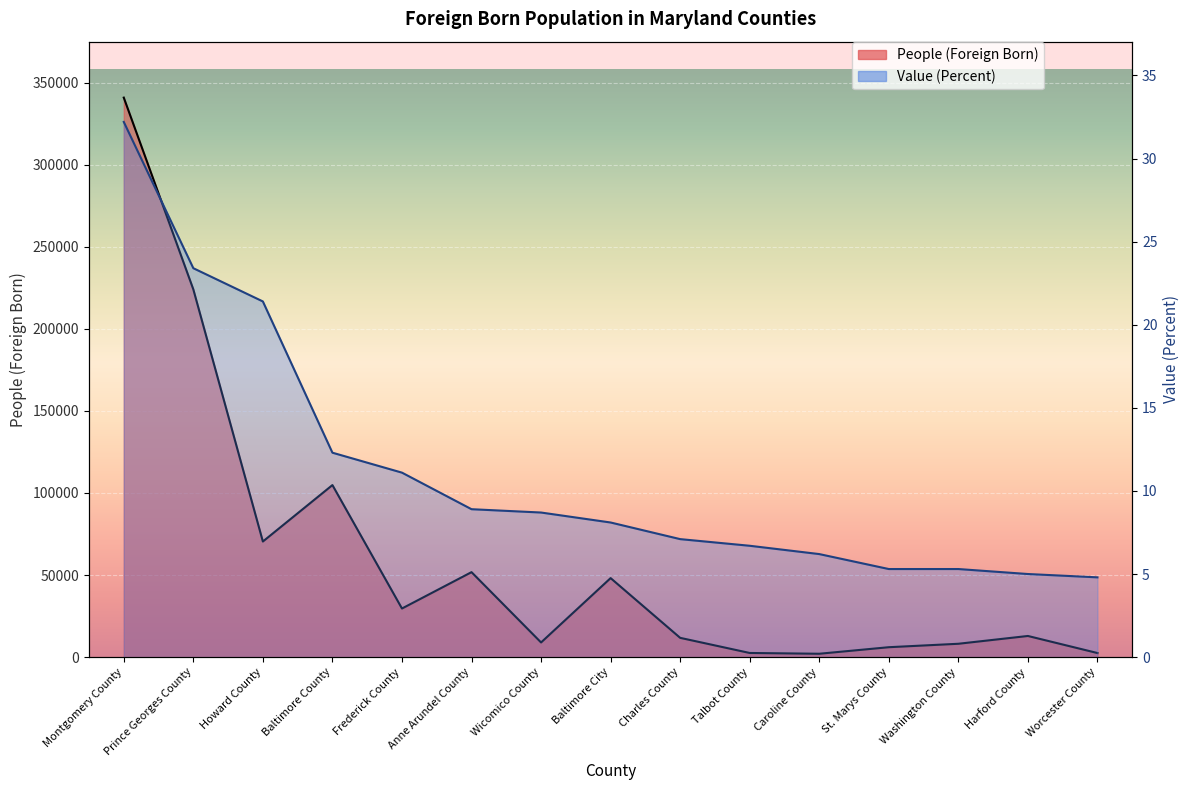

Reading right to left, transcribe all the data shown in this chart.

People (Foreign Born): 2492.0	12887.0	8137.0	6042.0	2052.0	2528.0	11746.0	48142.0	8932.0	51772.0	29617.0	104818.0	70435.0	224057.0	340873.0
Value (Percent): 4.8	5.0	5.3	5.3	6.2	6.7	7.1	8.1	8.7	8.9	11.1	12.3	21.4	23.4	32.2